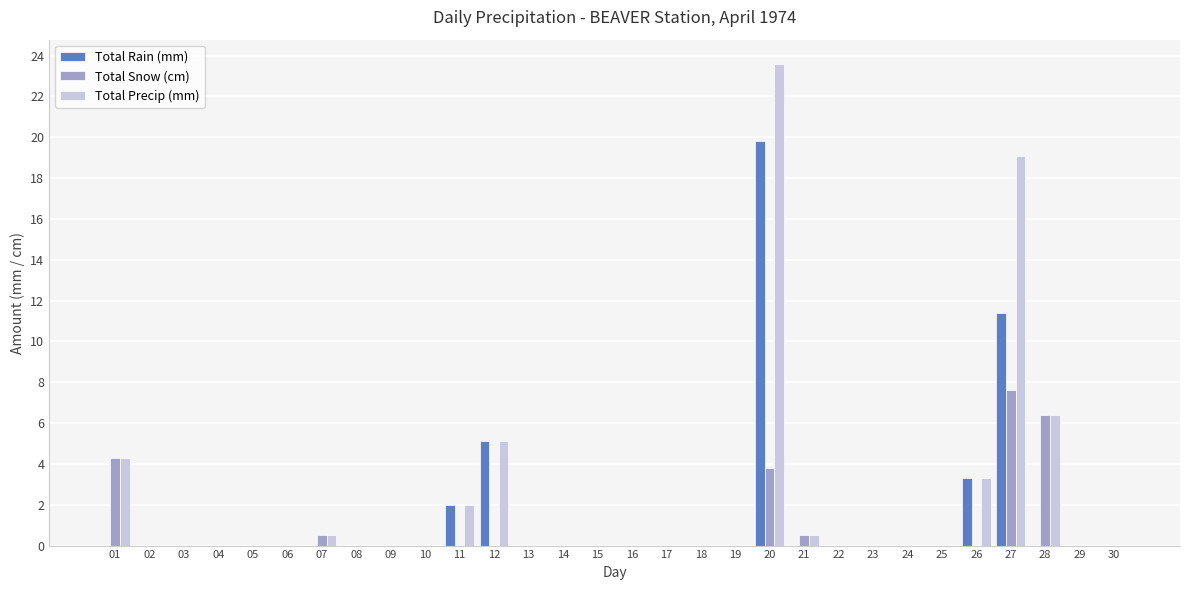

Reading left to right, list all the values displayed in this chart.

Total Rain (mm): 0.0	0.0	0.0	0.0	0.0	0.0	0.0	0.0	0.0	0.0	2.0	5.1	0.0	0.0	0.0	0.0	0.0	0.0	0.0	19.8	0.0	0.0	0.0	0.0	0.0	3.3	11.4	0.0	0.0	0.0
Total Snow (cm): 4.3	0.0	0.0	0.0	0.0	0.0	0.5	0.0	0.0	0.0	0.0	0.0	0.0	0.0	0.0	0.0	0.0	0.0	0.0	3.8	0.5	0.0	0.0	0.0	0.0	0.0	7.6	6.4	0.0	0.0
Total Precip (mm): 4.3	0.0	0.0	0.0	0.0	0.0	0.5	0.0	0.0	0.0	2.0	5.1	0.0	0.0	0.0	0.0	0.0	0.0	0.0	23.6	0.5	0.0	0.0	0.0	0.0	3.3	19.1	6.4	0.0	0.0